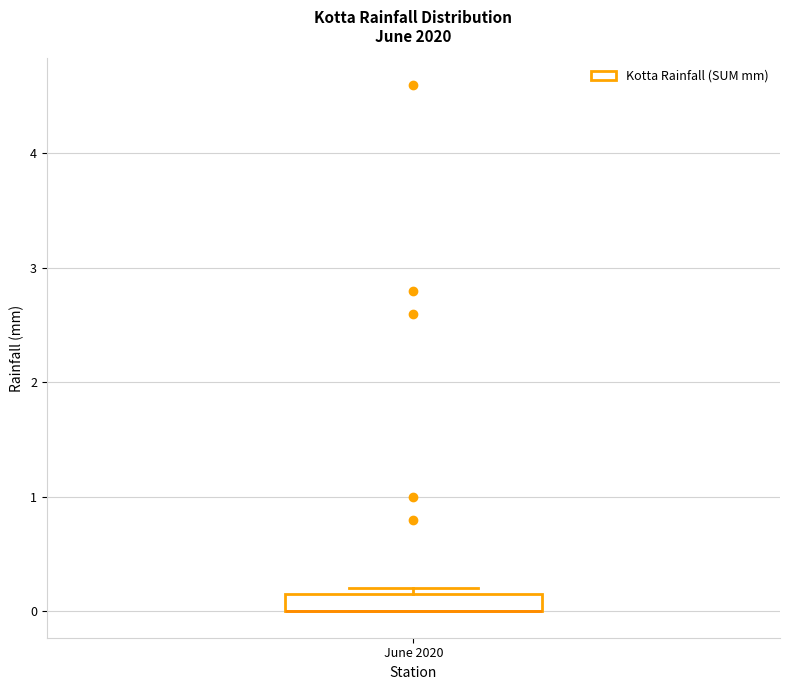

Read this box plot against the y-axis: the position of the median line, the range covered by the box, and the ends of both whiskers. The values are not printed on the chart, so give them approximately, as read against the axis.

median 0.0 (drawn on the box's lower edge), box 0.0 to 0.2, whiskers 0.0 to 0.2 (just above the box's upper edge)